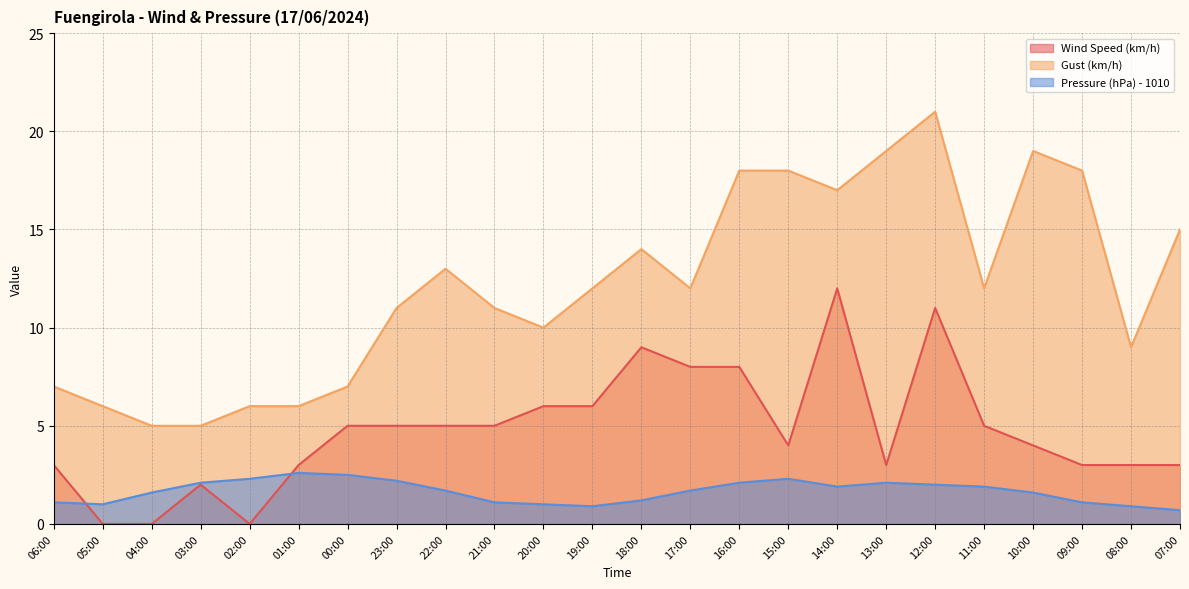

At which label is Wind Speed (km/h) closest to 6?

20:00